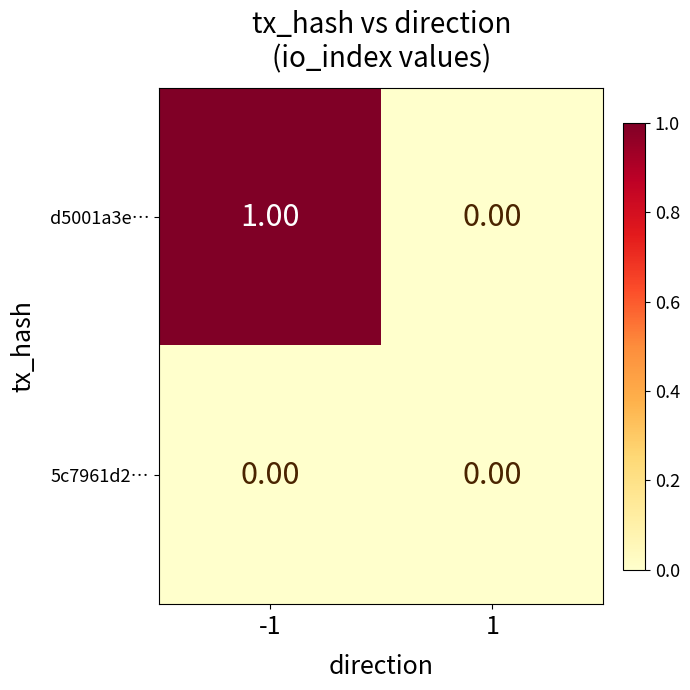

Which series has the largest range (max minus min)?

d5001a3e…